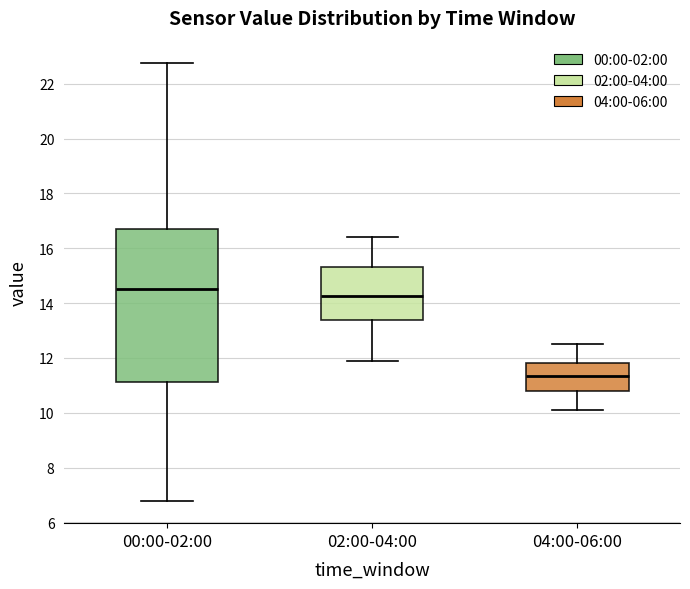

Reading left to right, read every box against the y-axis: the position of its median line, the range the box covers, and the ends of its whiskers. The values are not printed on the chart, so give them approximately, as read against the axis.

00:00-02:00: median 14.6, box 11.2 to 16.8, whiskers 6.8 to 22.8
02:00-04:00: median 14.2, box 13.4 to 15.4, whiskers 12.0 to 16.4
04:00-06:00: median 11.4, box 10.8 to 11.8, whiskers 10.2 to 12.6